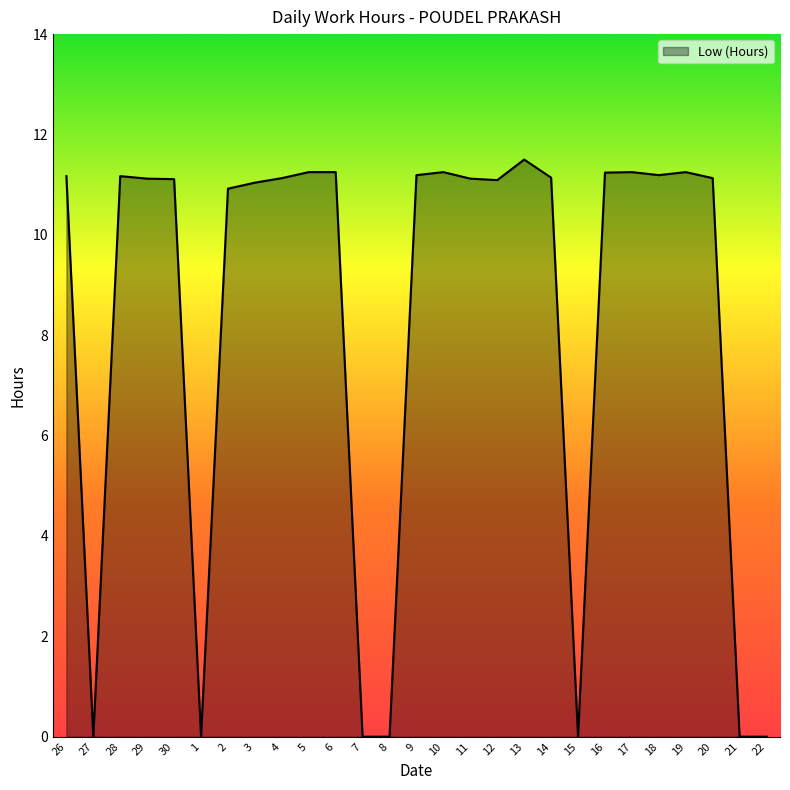

What position from the right is 2?

21